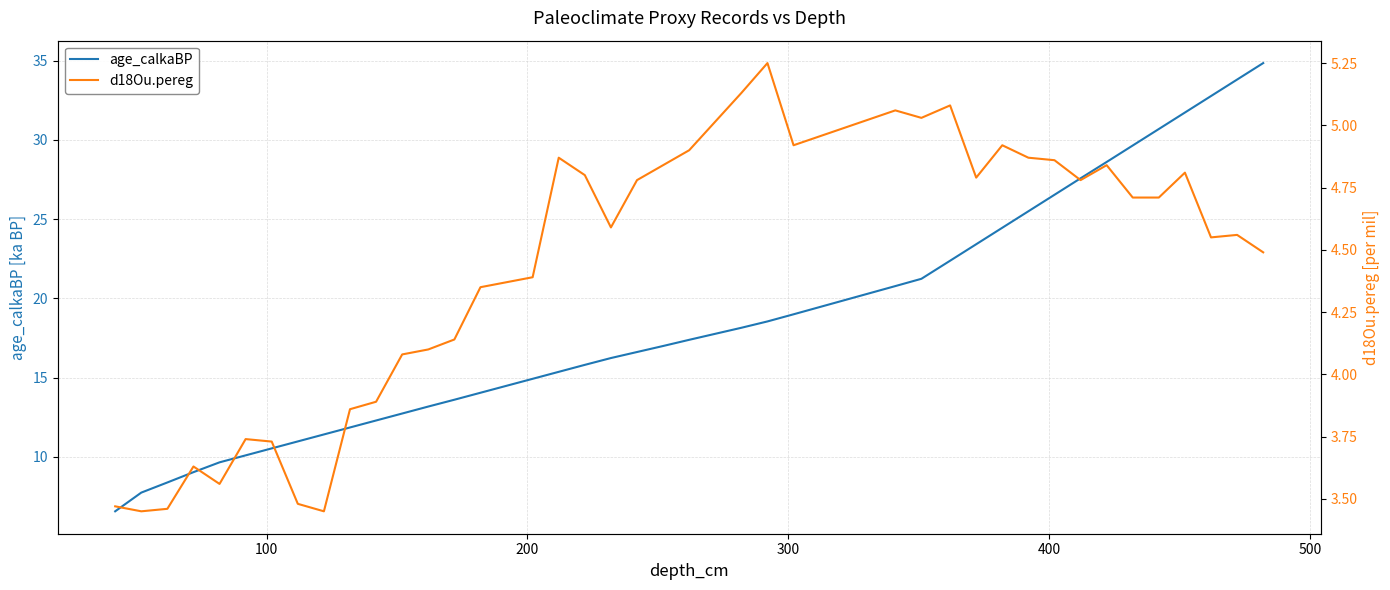

What is the maximum value for age_calkaBP?

34.9